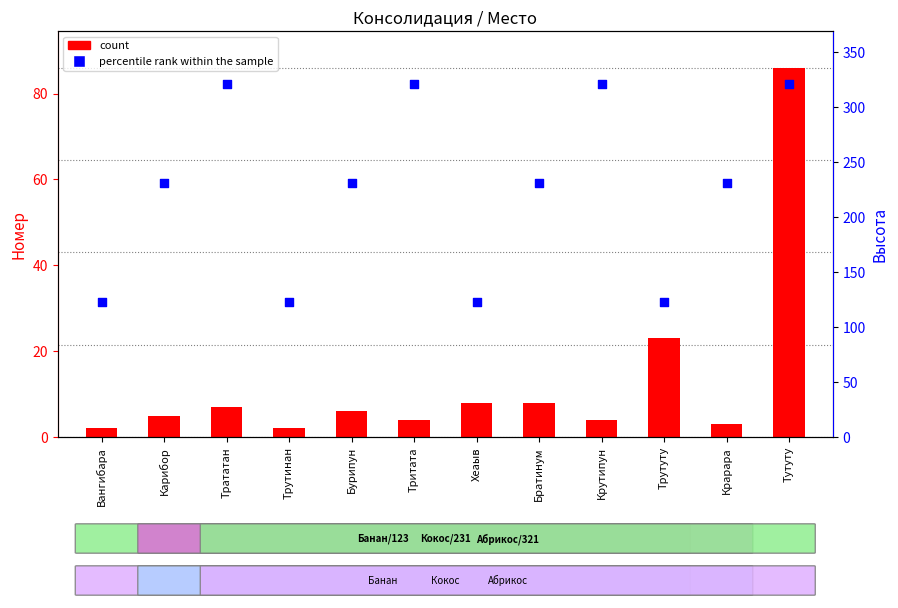

What are all the series names shown in the legend?

count, percentile rank within the sample